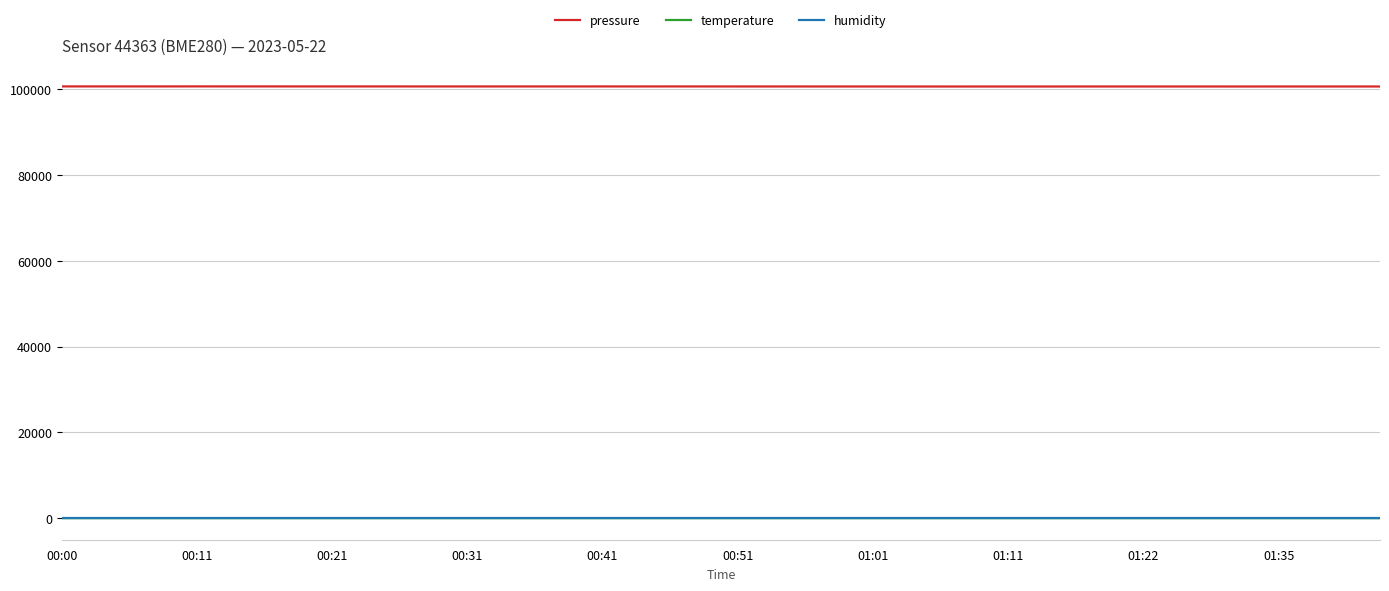

What is the highest value of the pressure series?

100670.5